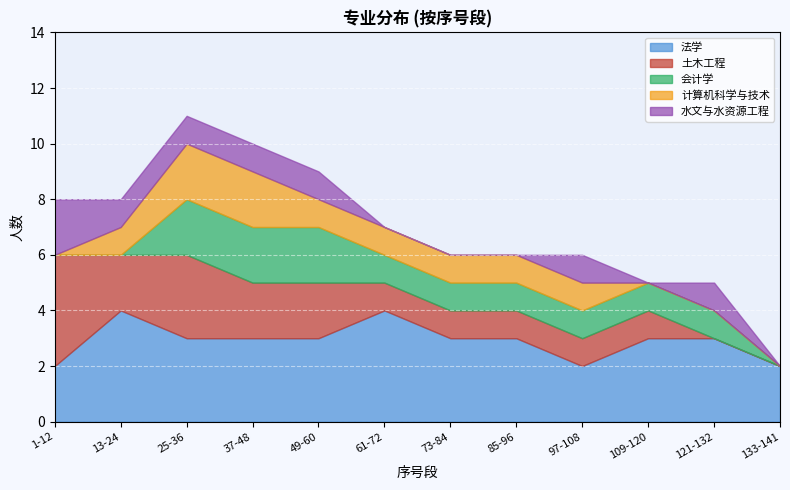

What is the difference between the highest and lowest values at 37-48?

2